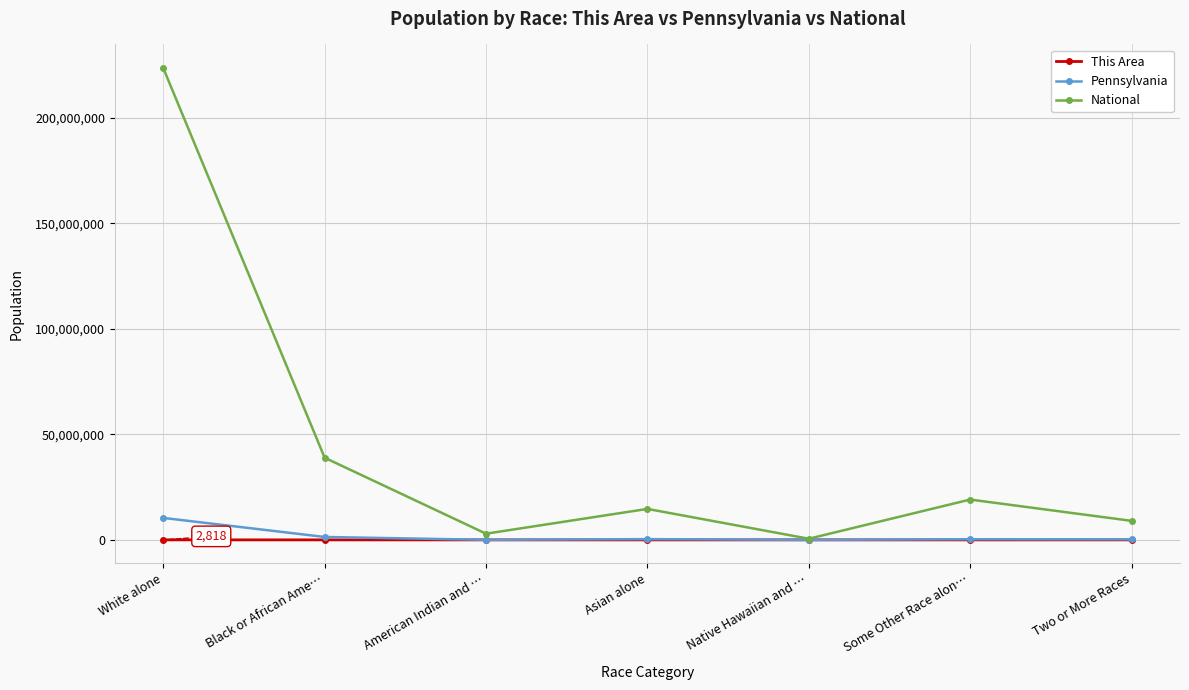

At which label does Pennsylvania first exceed 300983?

White alone